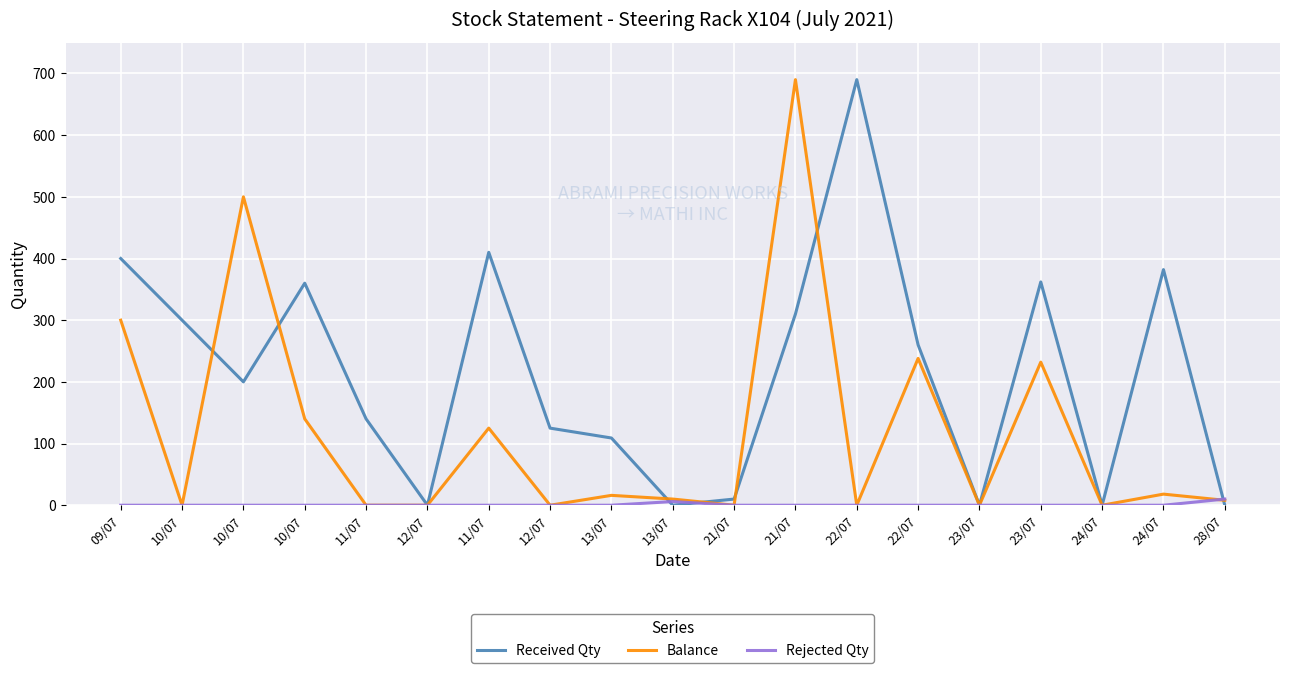

Reading left to right, transcribe all the data shown in this chart.

Received Qty: 09/07=400	10/07=300	10/07=200	10/07=360	11/07=140	12/07=0	11/07=410	12/07=125	13/07=109	13/07=0	21/07=10	21/07=310	22/07=690	22/07=260	23/07=0	23/07=362	24/07=0	24/07=382	28/07=0
Balance: 09/07=300	10/07=0	10/07=500	10/07=140	11/07=0	12/07=0	11/07=125	12/07=0	13/07=16	13/07=10	21/07=0	21/07=690	22/07=0	22/07=238	23/07=0	23/07=232	24/07=0	24/07=18	28/07=8
Rejected Qty: 09/07=0	10/07=0	10/07=0	10/07=0	11/07=0	12/07=0	11/07=0	12/07=0	13/07=0	13/07=6	21/07=0	21/07=0	22/07=0	22/07=0	23/07=0	23/07=0	24/07=0	24/07=0	28/07=10